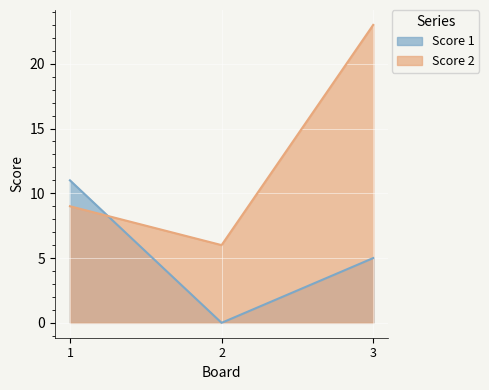

Is it true that Score 2 equals 6 at 2?

True